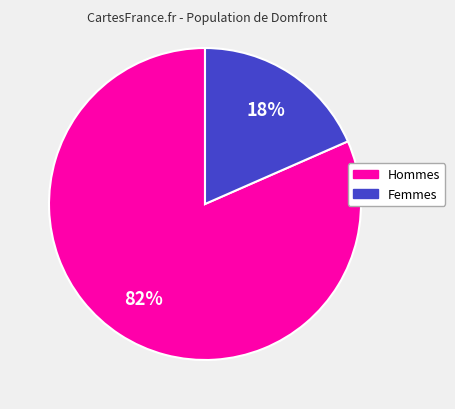

Is there a majority slice in this chart?

Yes